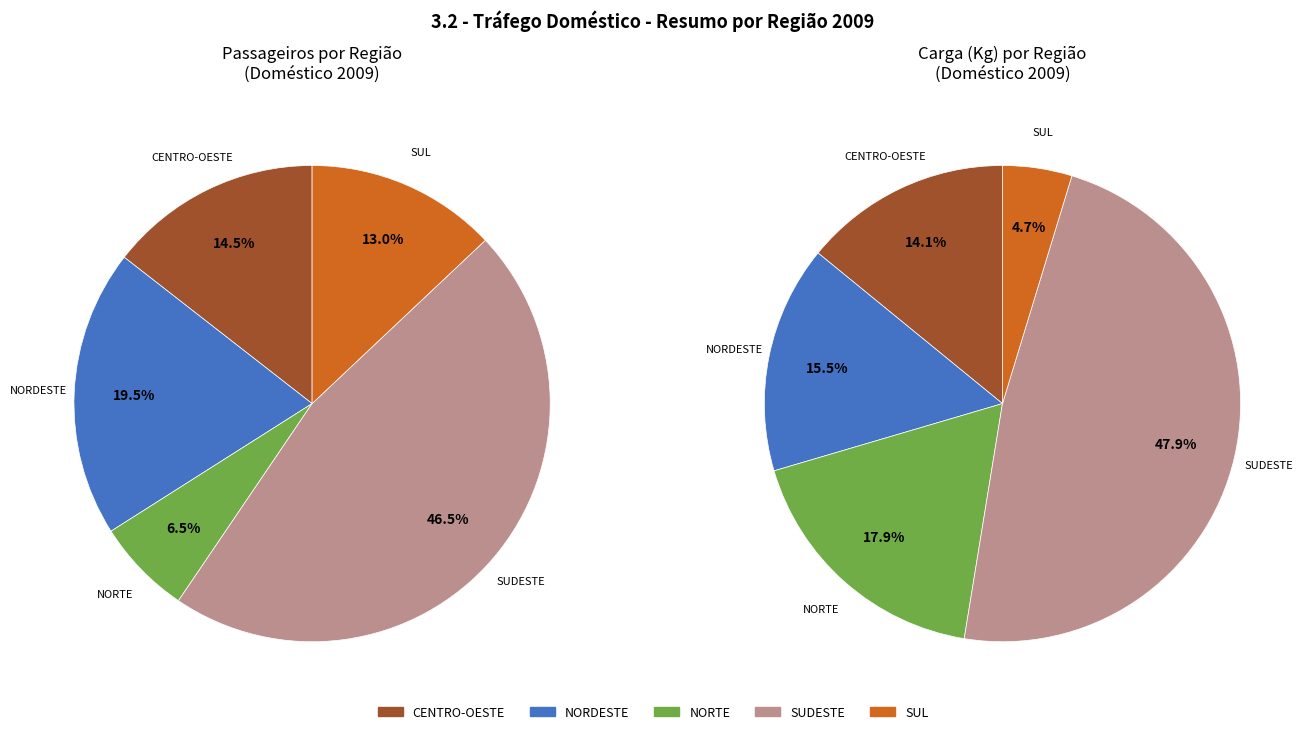

Do NORTE and SUDESTE together represent more than half of the pie?

Yes